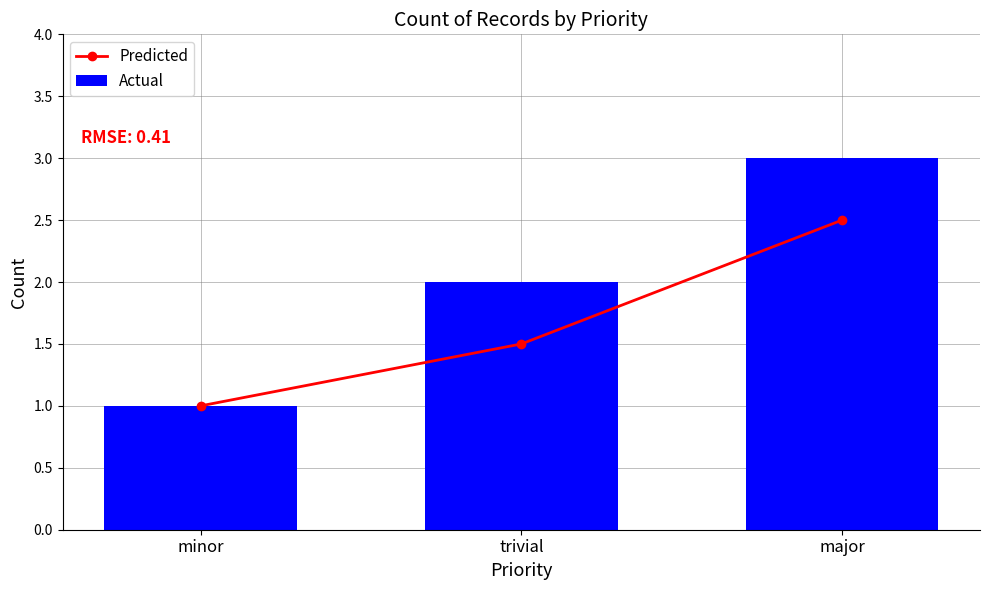

The Actual series shows 2.0 at trivial. True or false?

True